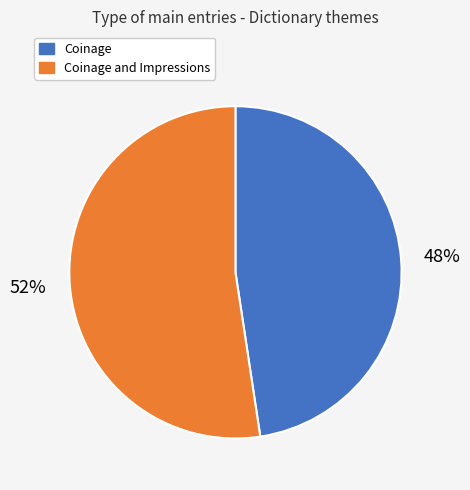

True or false: Coinage accounts for 48% of the total.

True